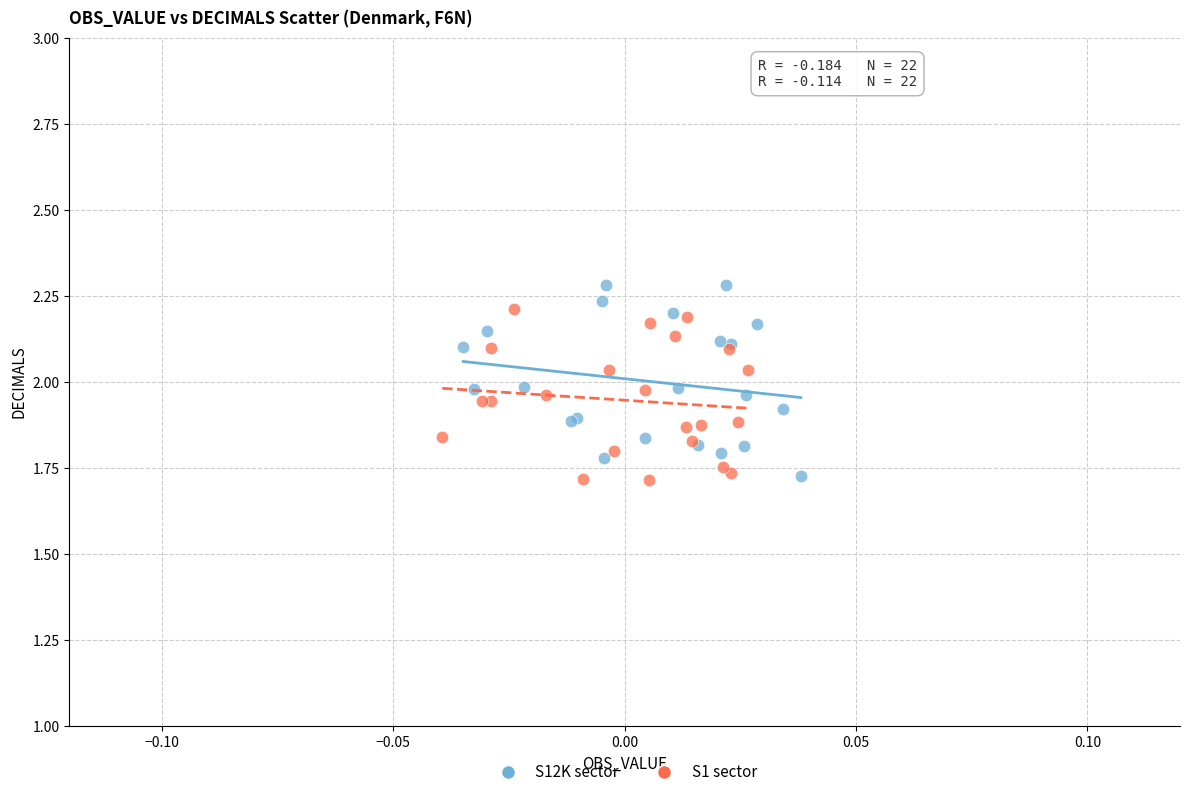

Which series has the largest Y range (max minus min)?

S12K sector